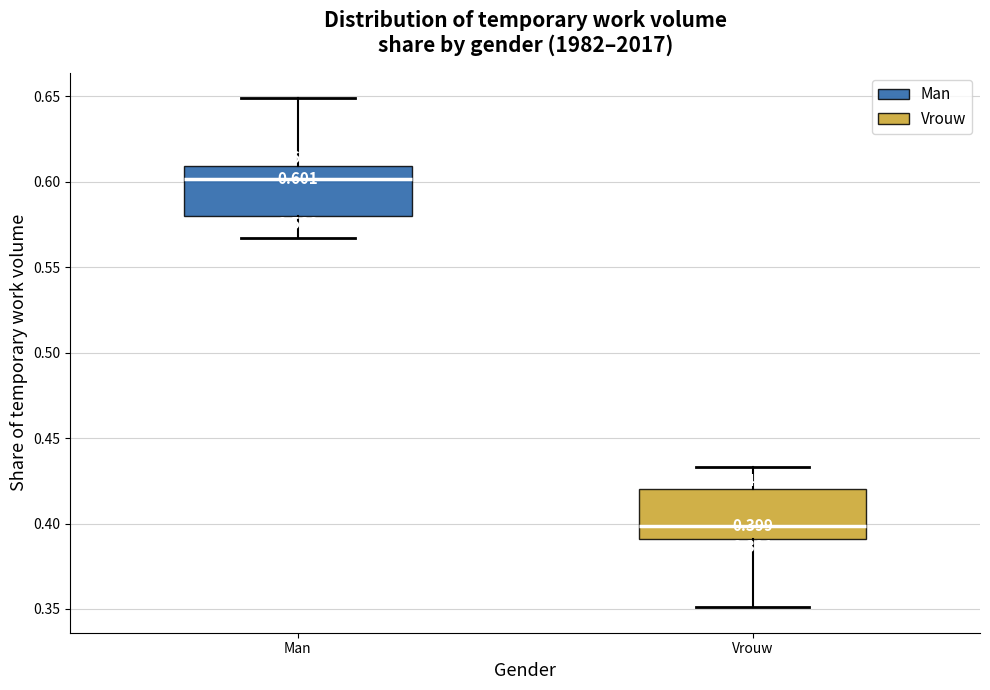

Which box's median line is the lowest?

Vrouw